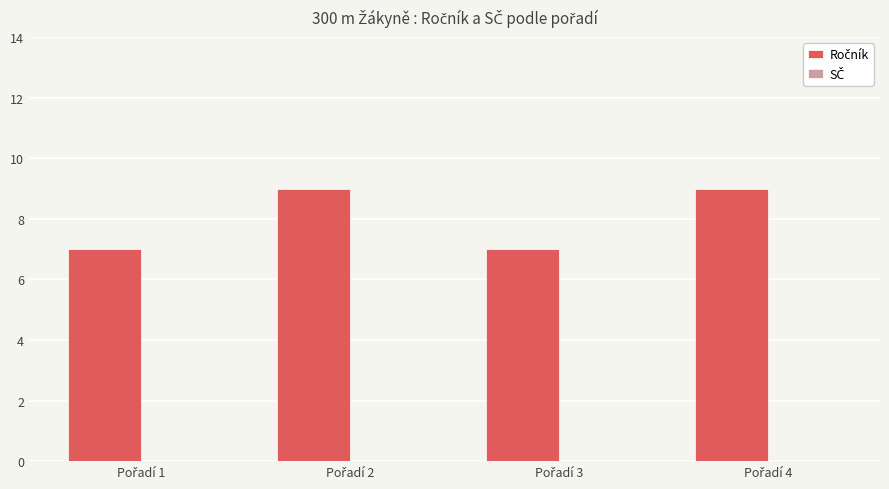

What is the maximum value shown in the chart?

9